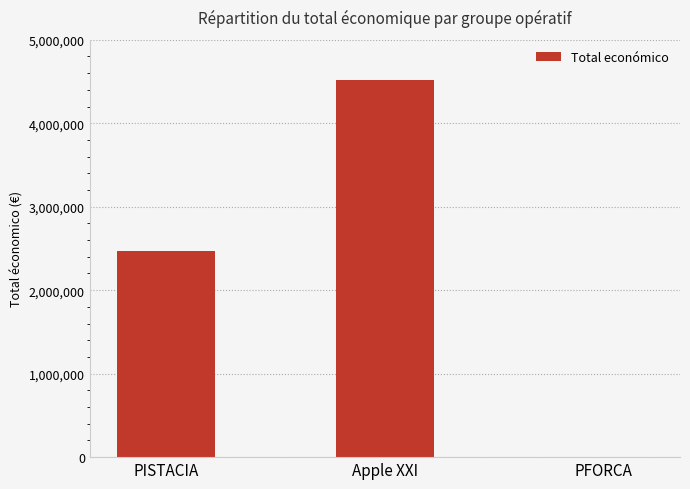

Which has a higher value, Apple XXI or PISTACIA?

Apple XXI